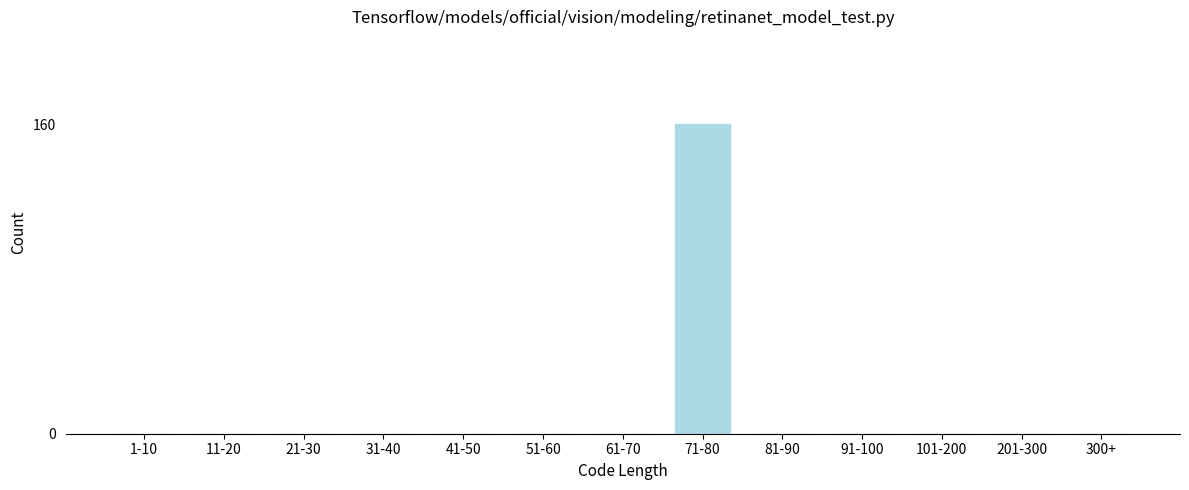

Reading right to left, what are all the values shown in this chart?

300+=0	201-300=0	101-200=0	91-100=0	81-90=0	71-80=160	61-70=0	51-60=0	41-50=0	31-40=0	21-30=0	11-20=0	1-10=0